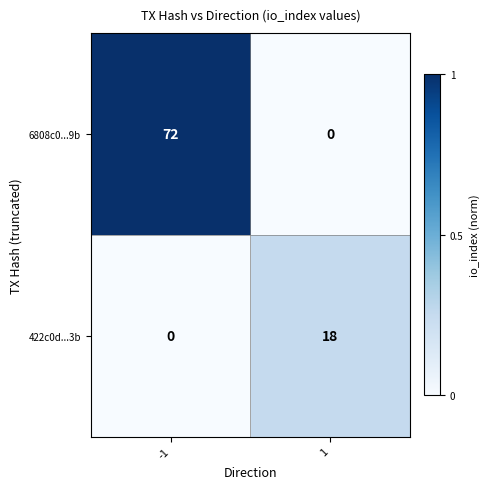

Reading left to right, what are all the values shown in this chart?

6808c0...9b: -1=72	1=0
422c0d...3b: -1=0	1=18